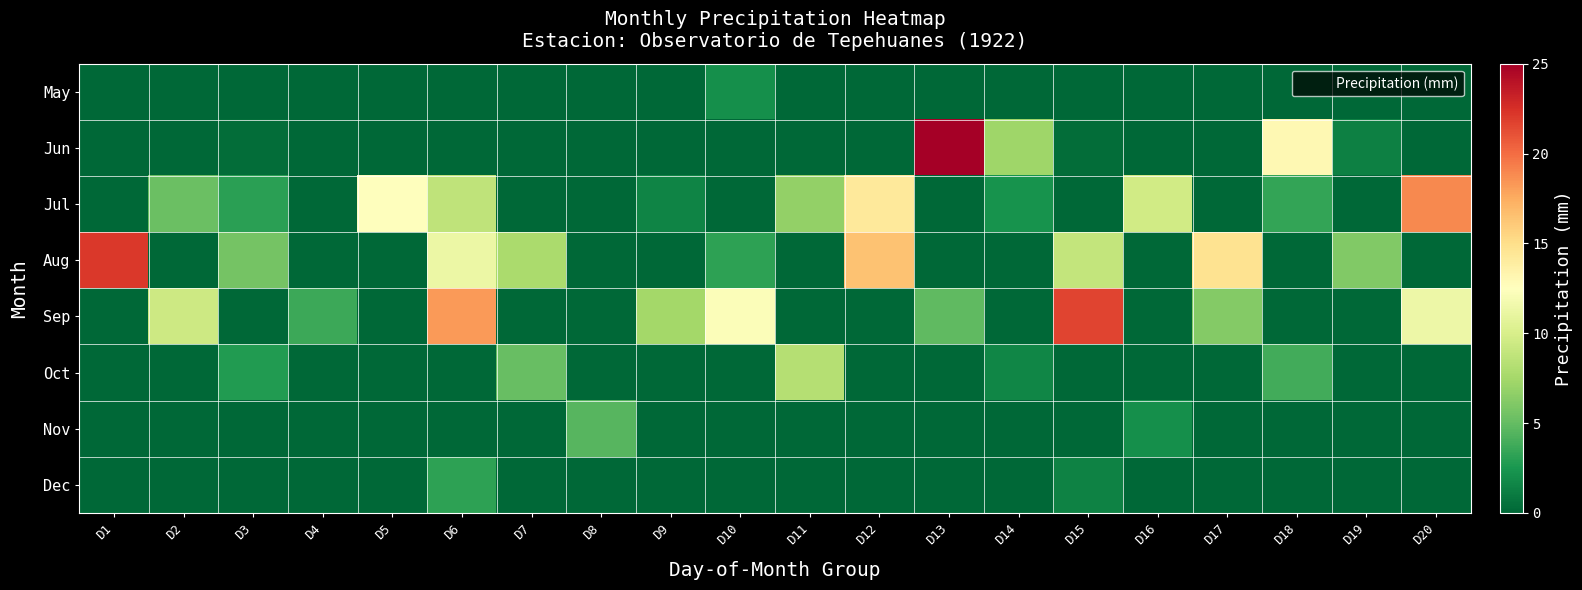

How many data points does each series have?

20